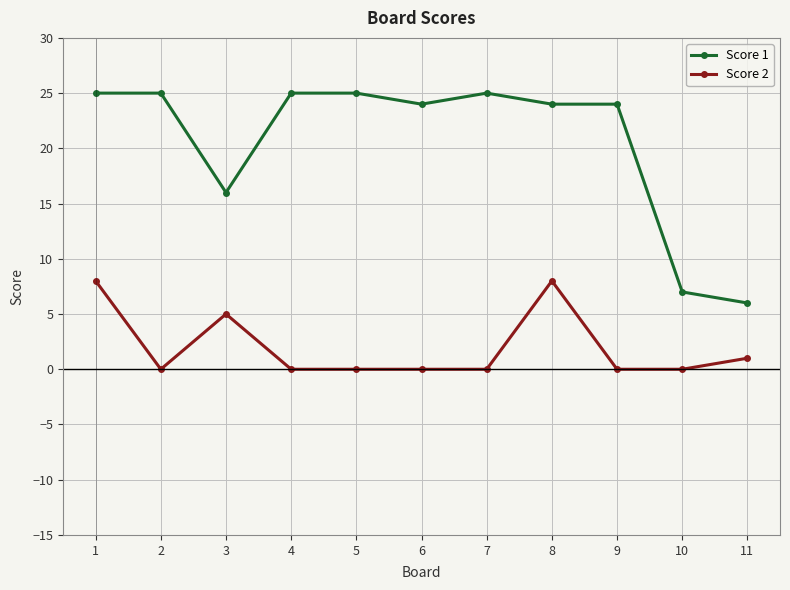

True or false: Score 1 and Score 2 cross at least once.

False